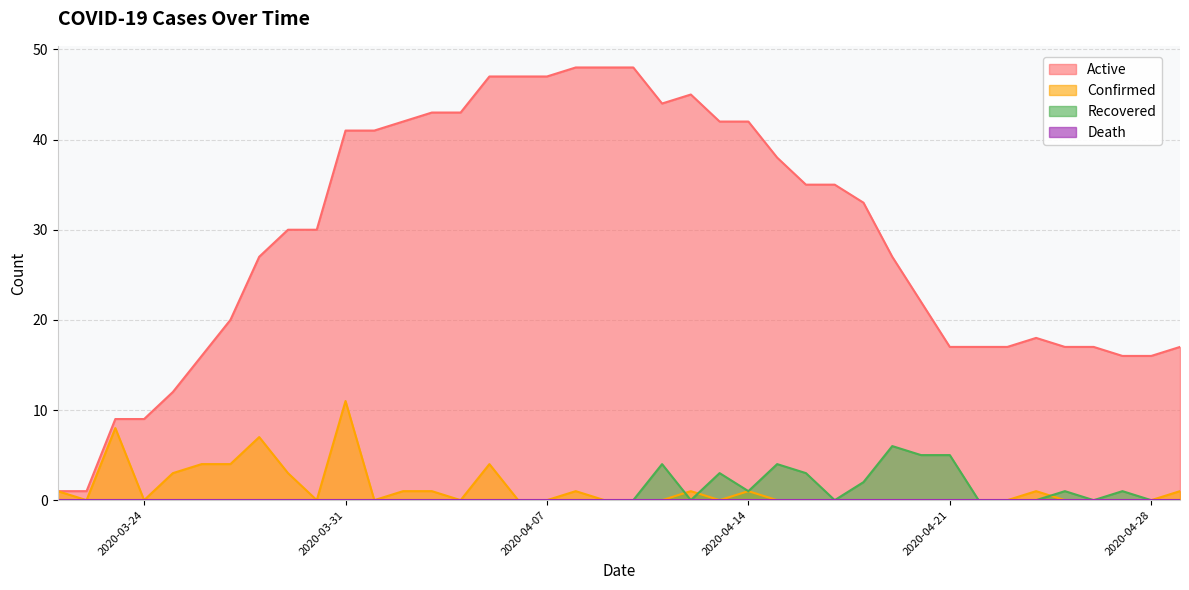

How many times do Recovered and Confirmed cross each other?

3